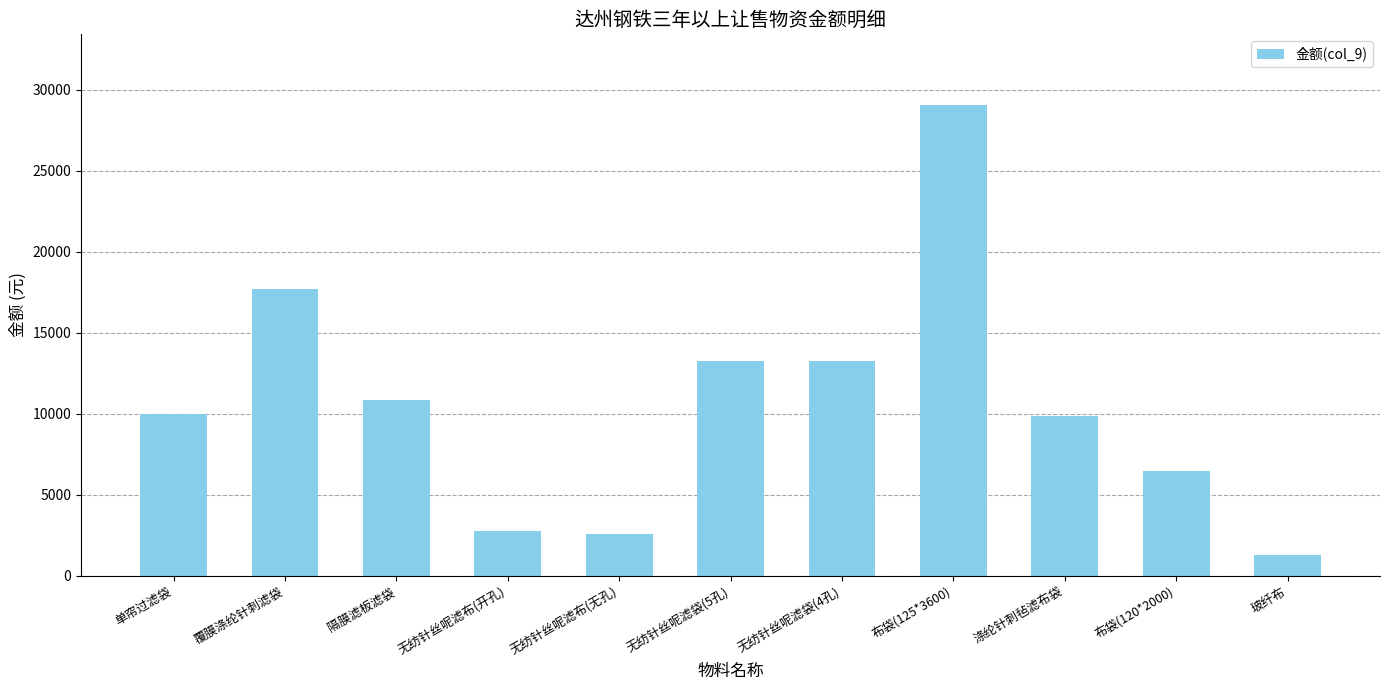

What is the label of the 7th bar from the right?

无纺针丝呢滤布(无孔)